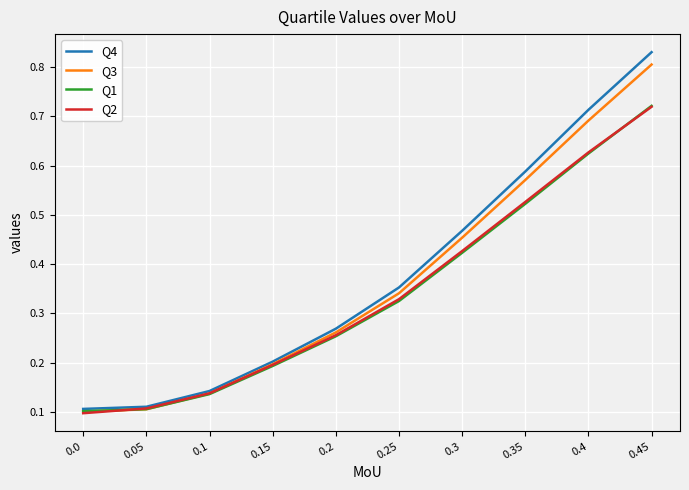

Which series changed the most between 0.2 and 0.3?

Q4